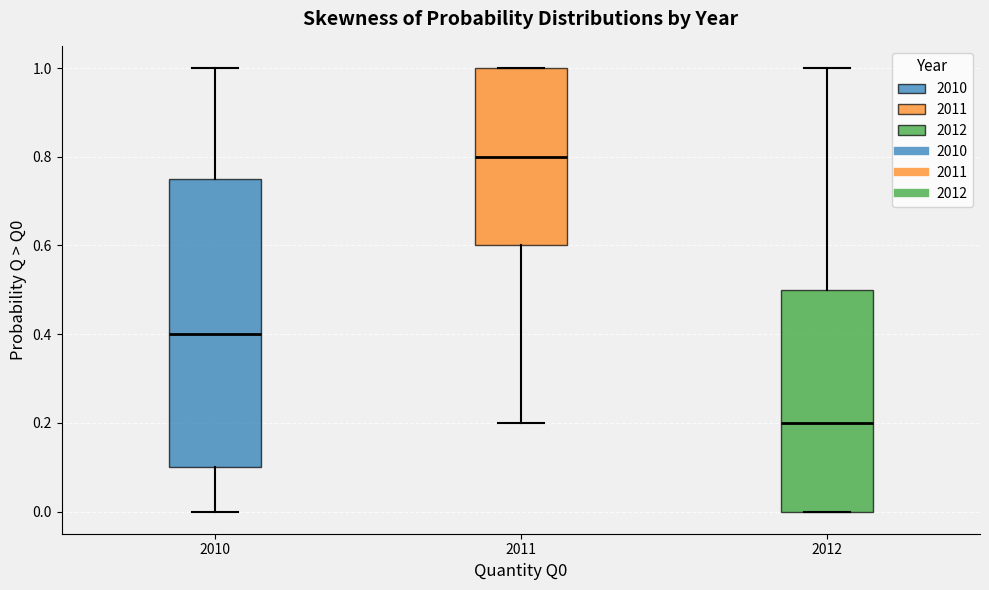

Which box is the tallest, from its lower edge to its upper edge?

2010